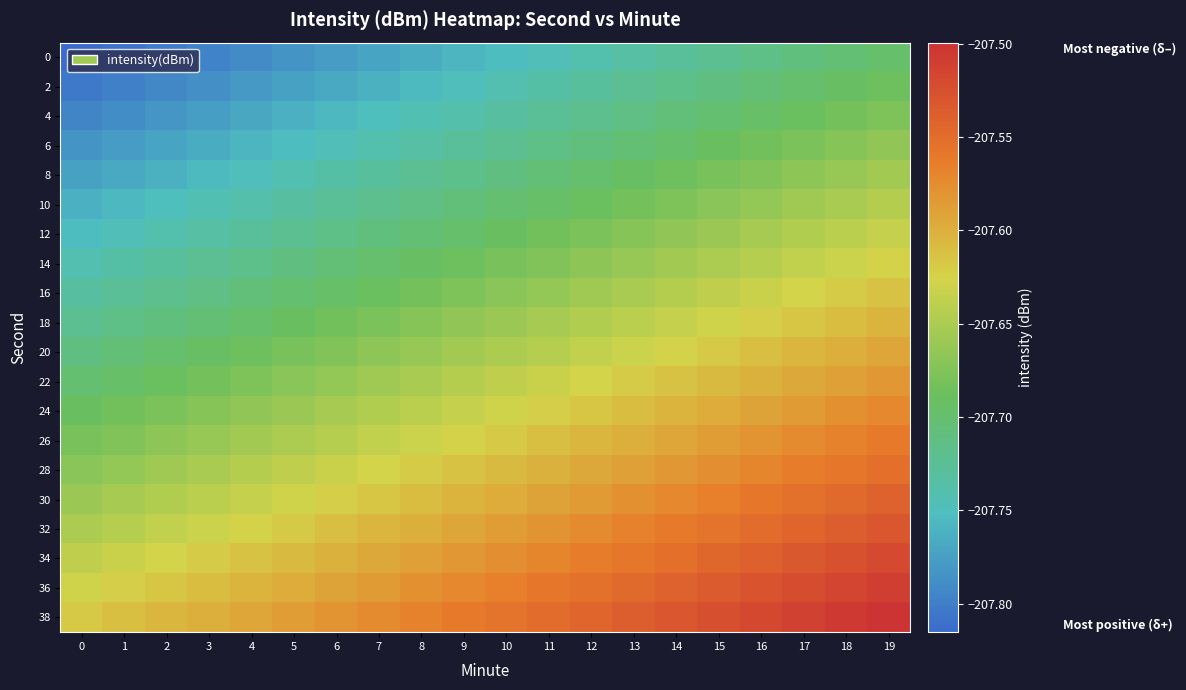

At 13, list the series in order from smallest to largest.

0, 2, 4, 6, 8, 10, 12, 14, 16, 18, 20, 22, 24, 26, 28, 30, 32, 34, 36, 38